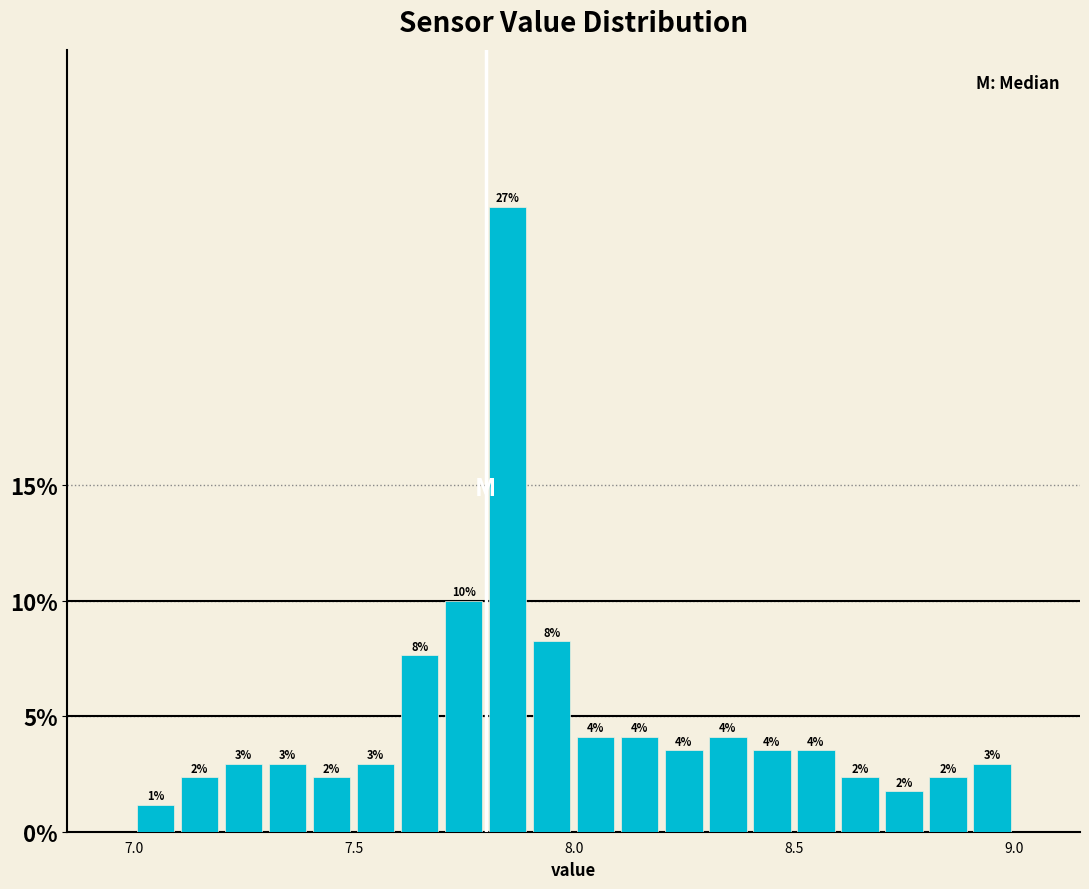

Around what value on the x-axis is the tallest bar? Give the approximate position of its centre, as read against the axis.

7.85